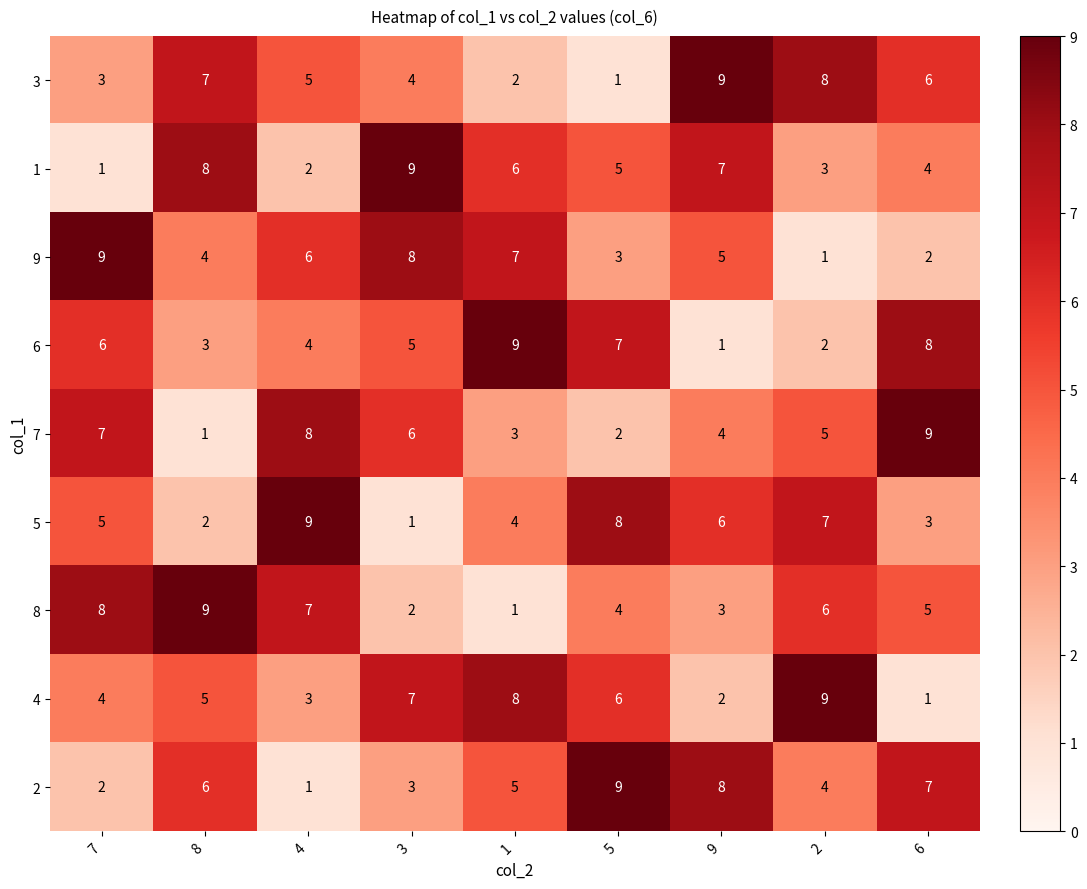

How many 1 values are between 3 and 7?

5